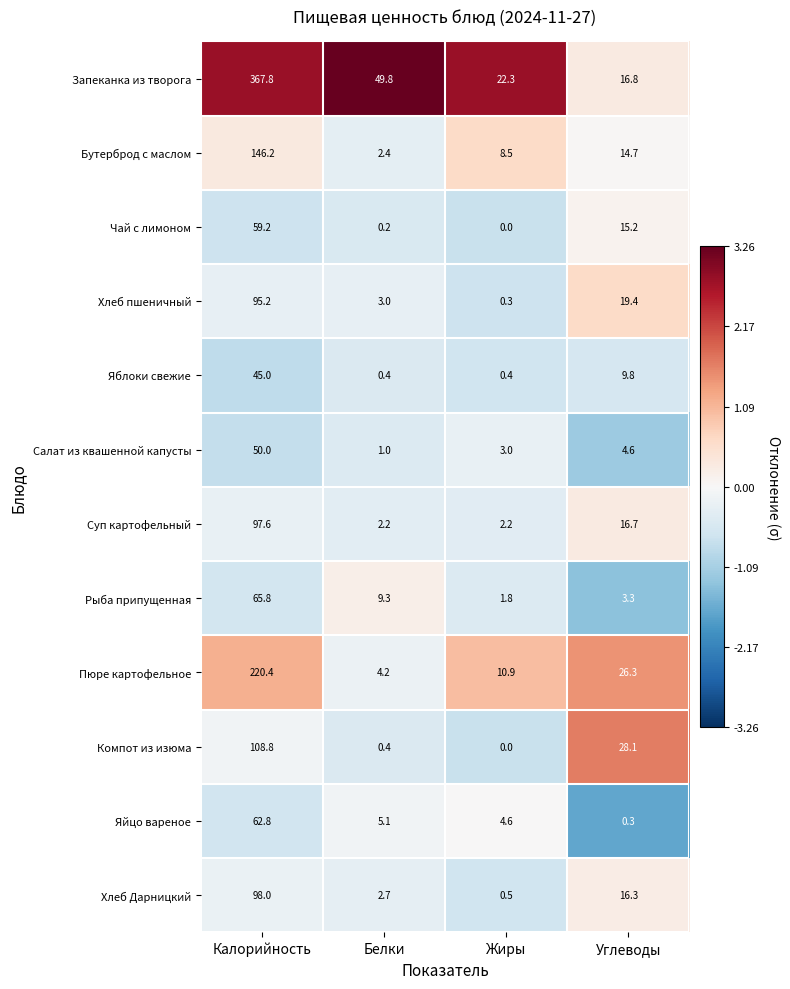

The value of Яйцо вареное at Углеводы is 0.3. True or false?

True